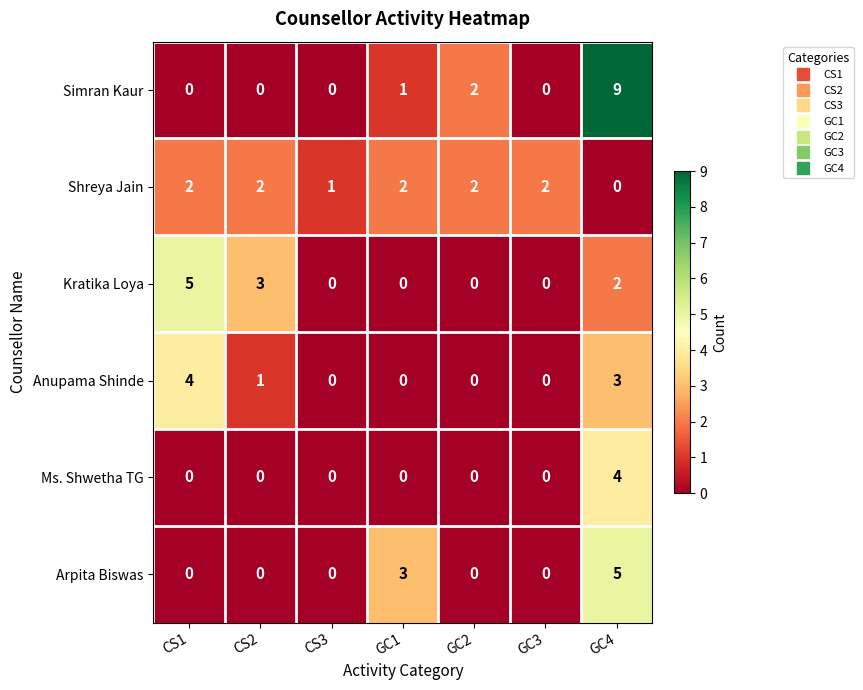

True or false: Anupama Shinde has a value of 2 at GC4.

False